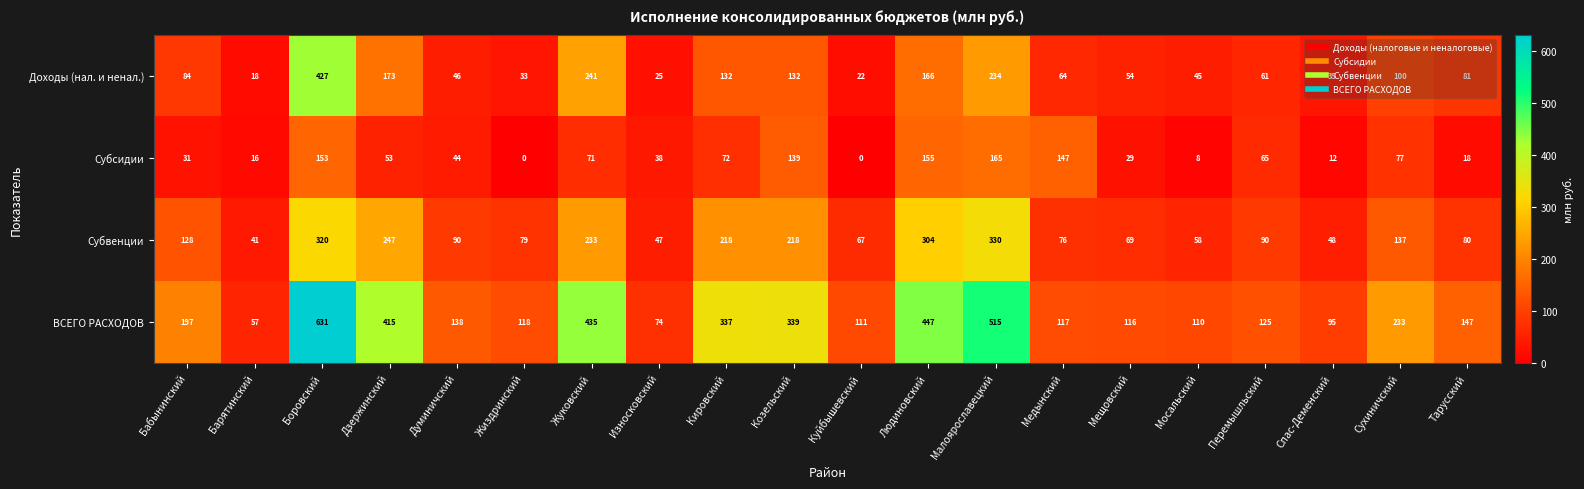

At how many categories does at least one series exceed 182?

9